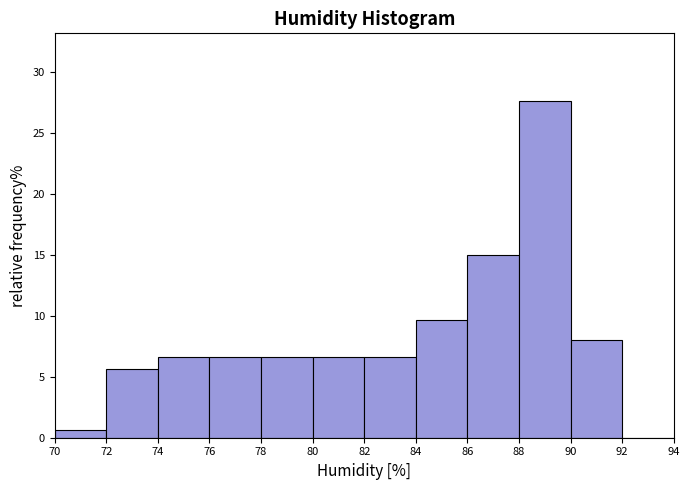

Reading left to right, transcribe this chart: for each bar, give the range it covers on the x-axis and its height. The values are not printed on the chart, so give them approximately, as read against the axis.

70 to 72: 0.5
72 to 74: 5.5
74 to 76: 6.5
76 to 78: 6.5
78 to 80: 6.5
80 to 82: 6.5
82 to 84: 6.5
84 to 86: 9.5
86 to 88: 15.0
88 to 90: 27.5
90 to 92: 8.0
92 to 94: 0